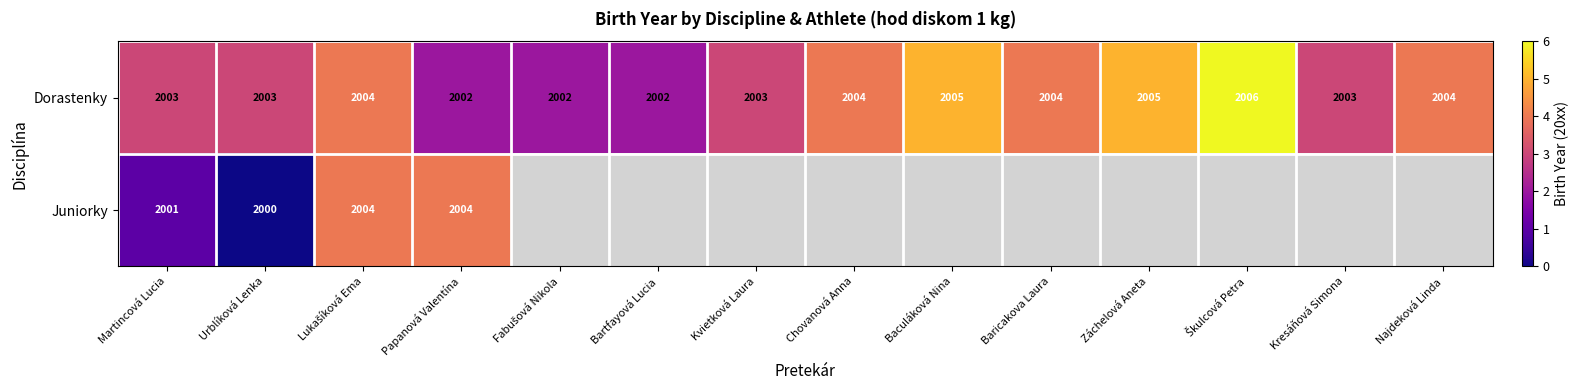

What is the difference between the second highest and second lowest values in the Dorastenky series?

3